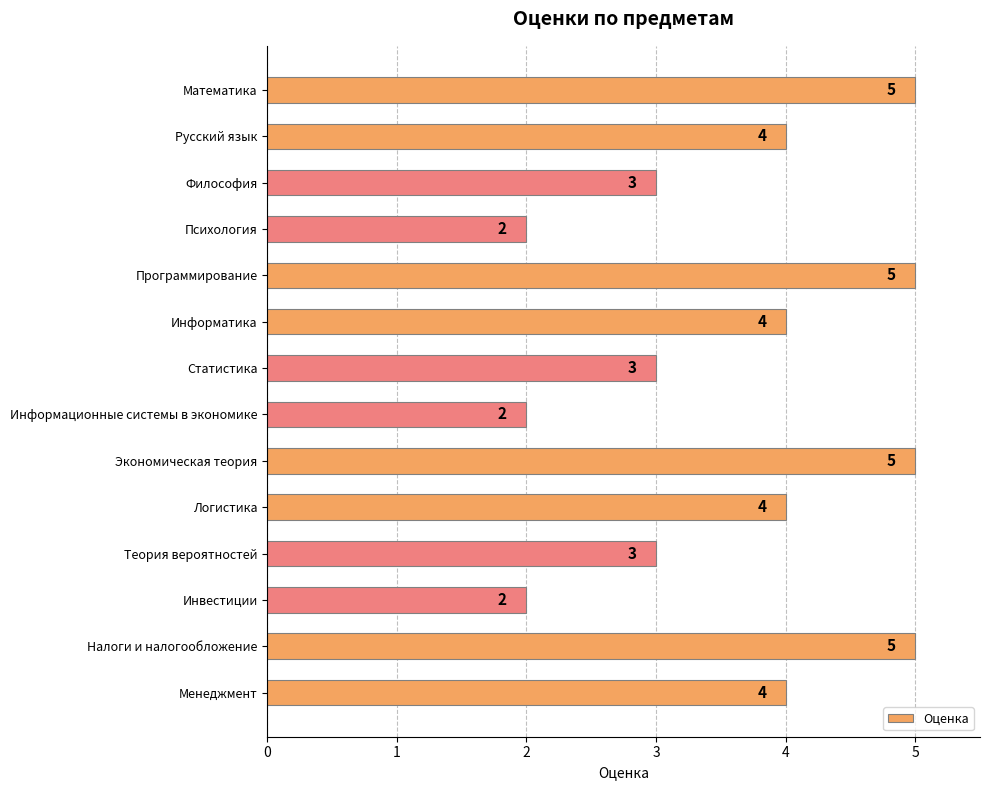

The chart shows a value of 1 at Статистика. True or false?

False